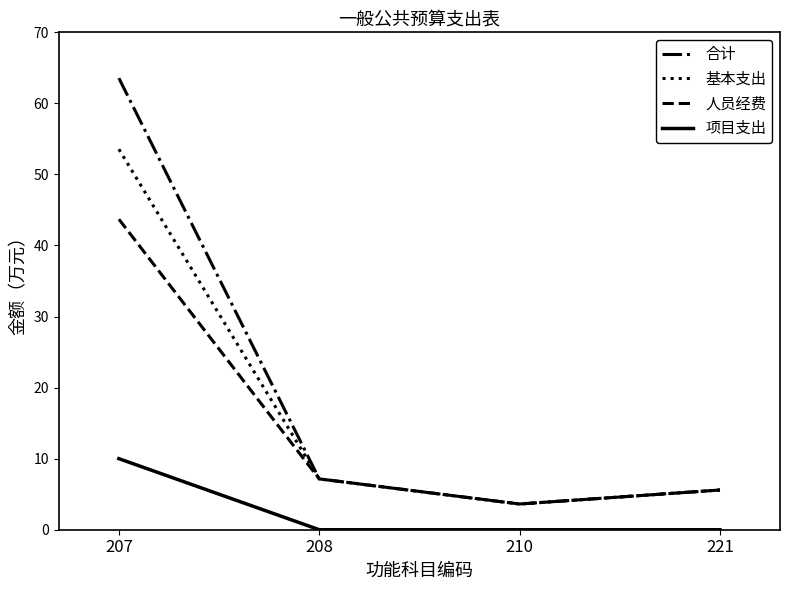

Reading left to right, list all the values displayed in this chart.

合计: 63.5	7.2	3.6	5.6
基本支出: 53.5	7.2	3.6	5.6
人员经费: 43.7	7.2	3.6	5.6
项目支出: 10.0	0.0	0.0	0.0